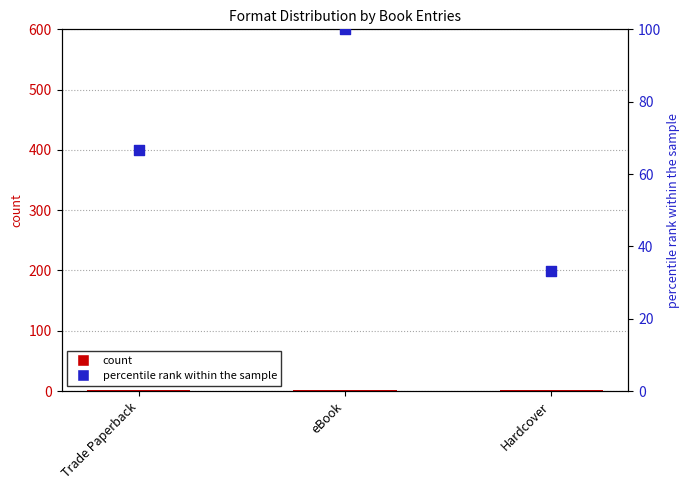

Which series has the widest spread of Y values?

percentile rank within the sample